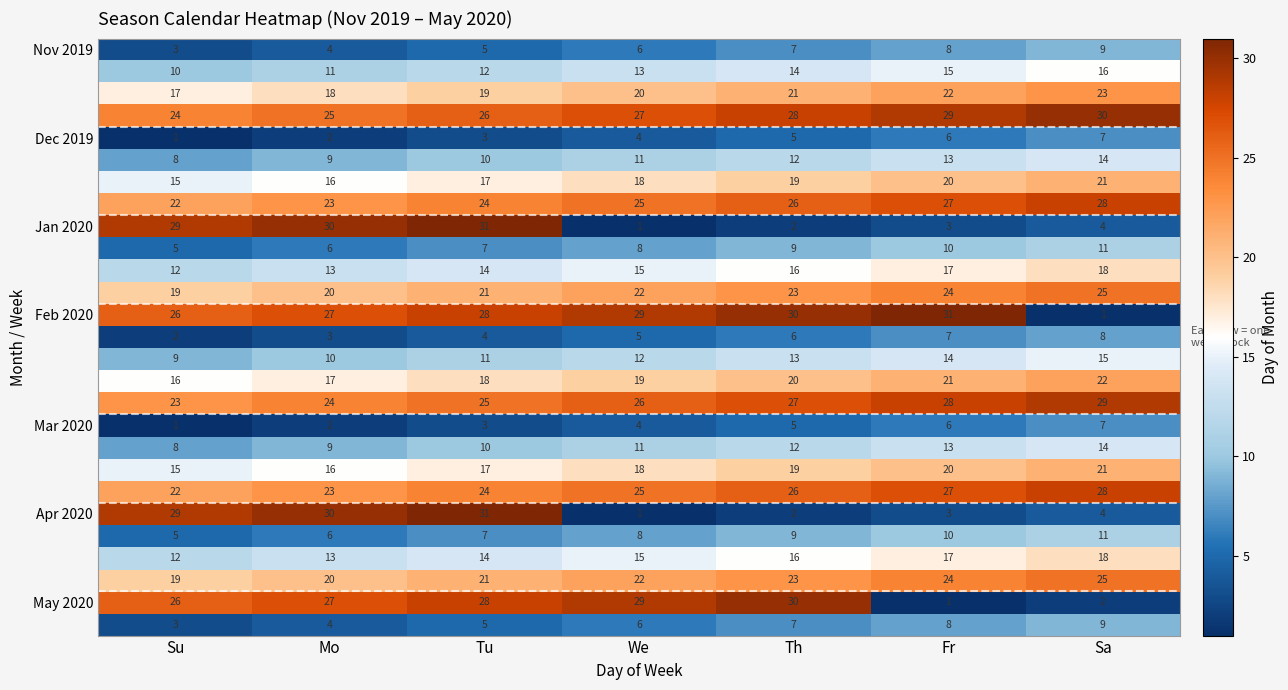

What is the greatest value displayed?

31